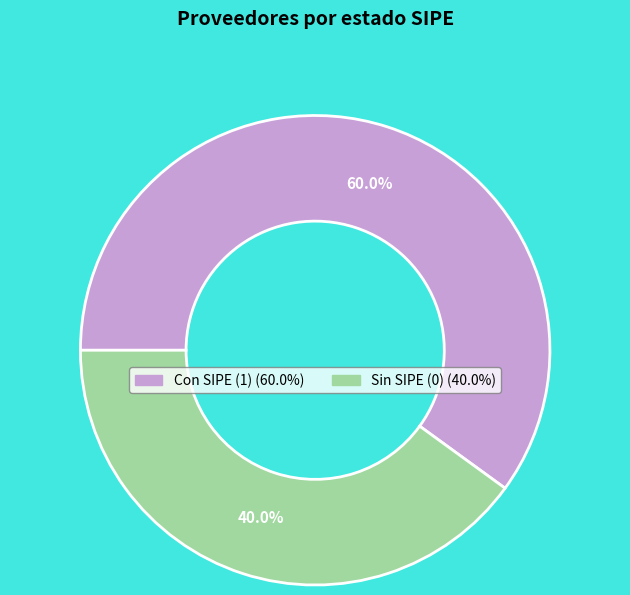

To the nearest percent, what is the average slice percentage?

50%